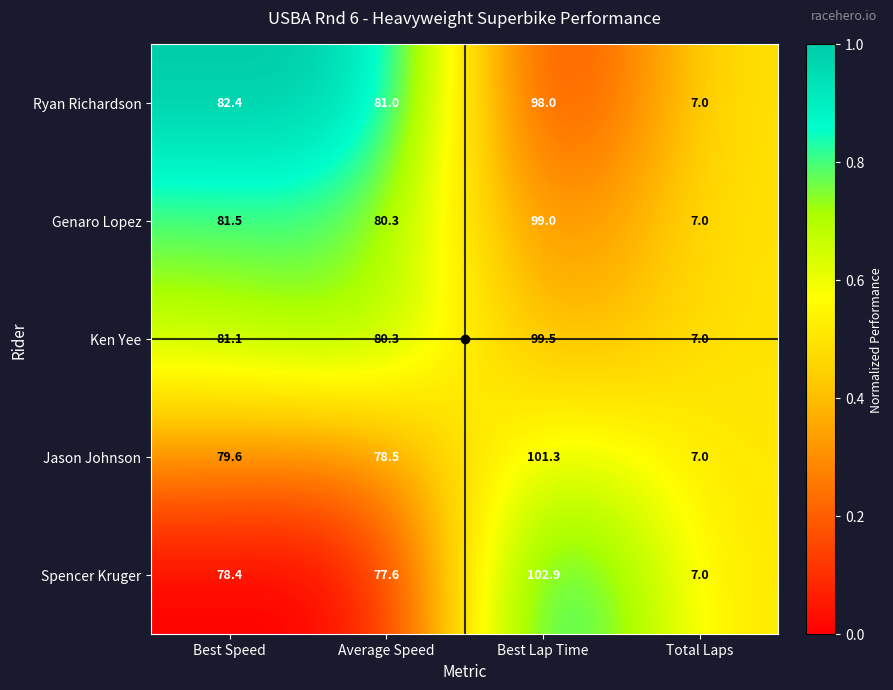

Where does the Genaro Lopez series first go above 81?

Best Speed